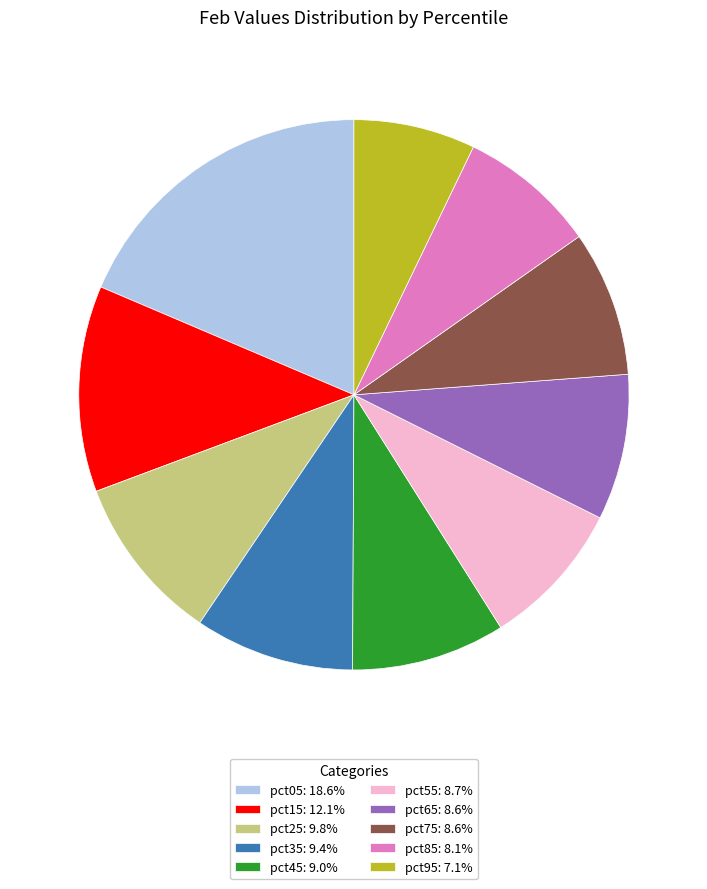

The pct85 slice represents 1% of the pie. True or false?

False